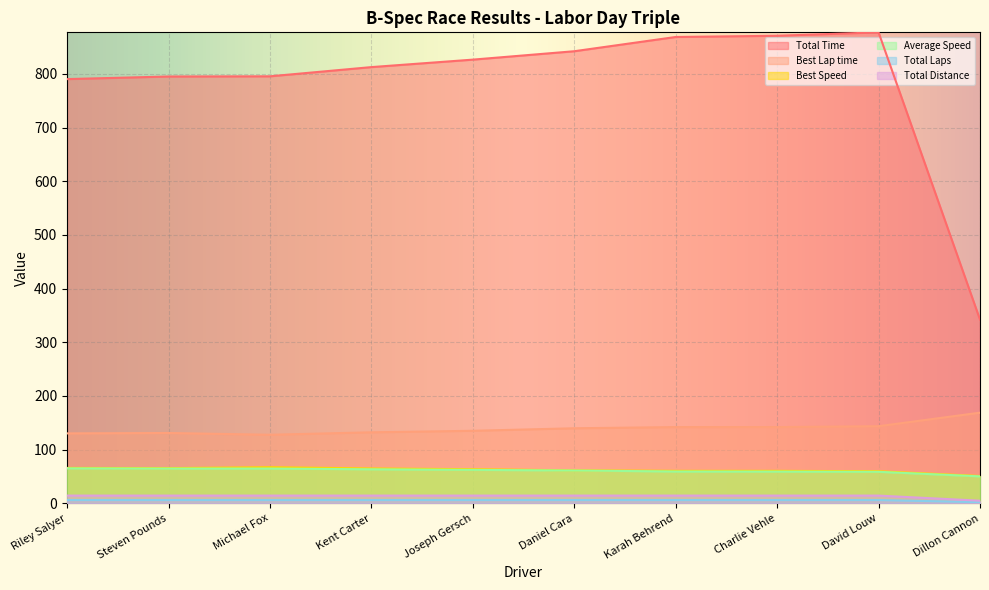

What is the spread (max minus min) of values at Michael Fox?

789.5